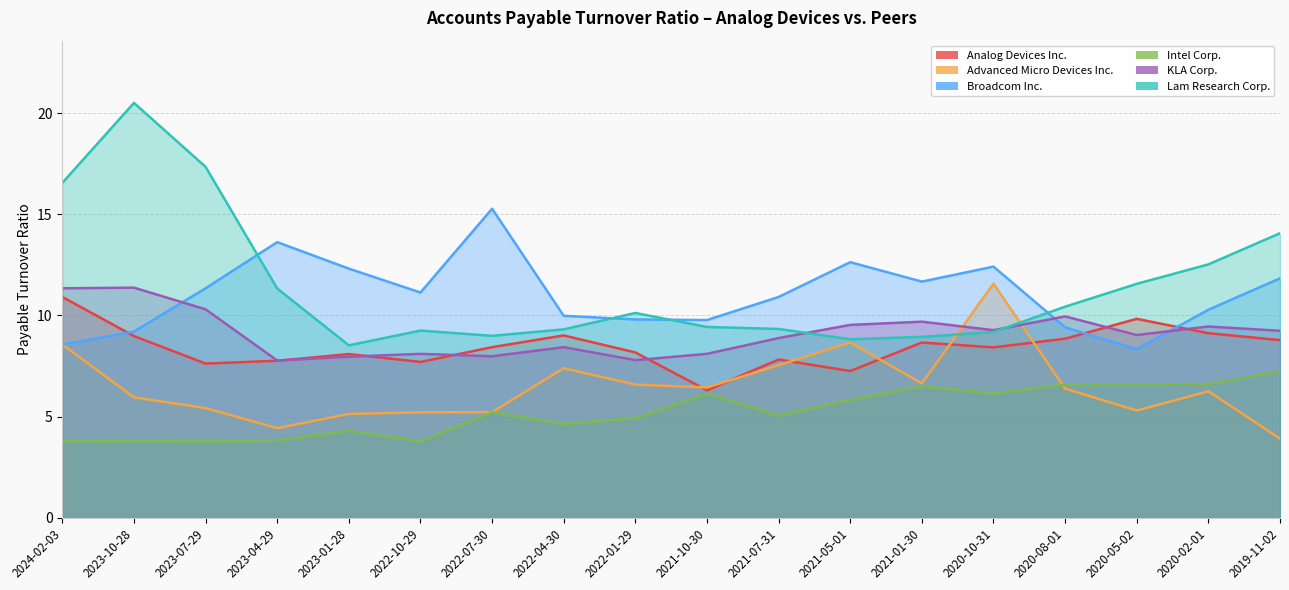

What are all the series names shown in the legend?

Analog Devices Inc., Advanced Micro Devices Inc., Broadcom Inc., Intel Corp., KLA Corp., Lam Research Corp.